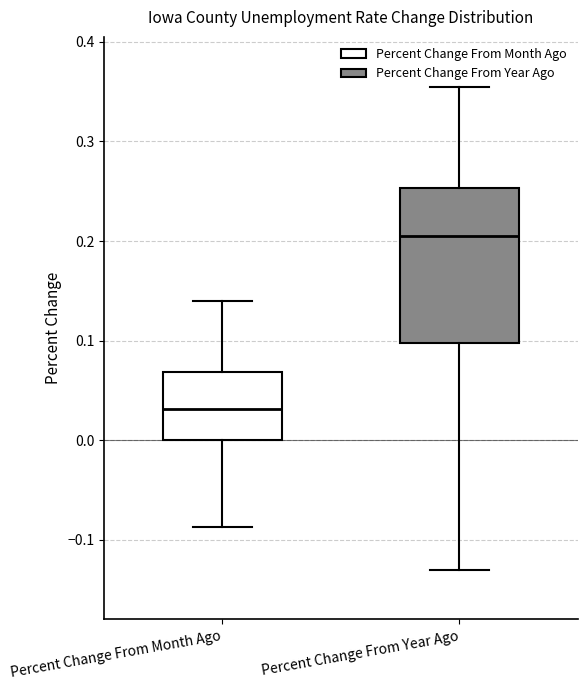

Where does the lower whisker of the box for Percent Change From Month Ago end on the y-axis? The values are not printed on the chart, so give them approximately, as read against the axis.

-0.09